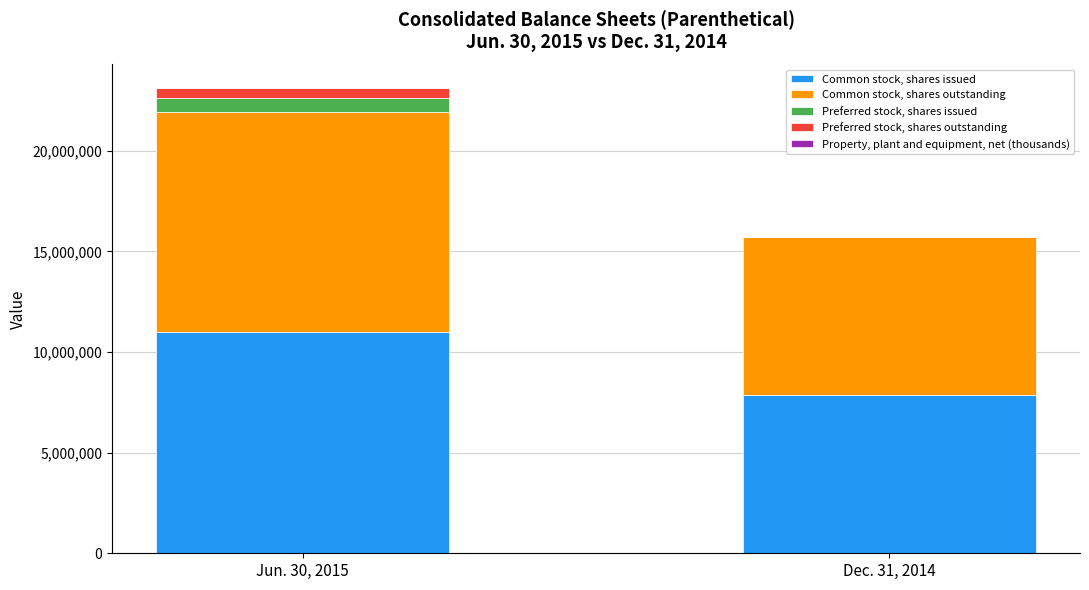

At which category is the sum across all series the highest?

Jun. 30, 2015